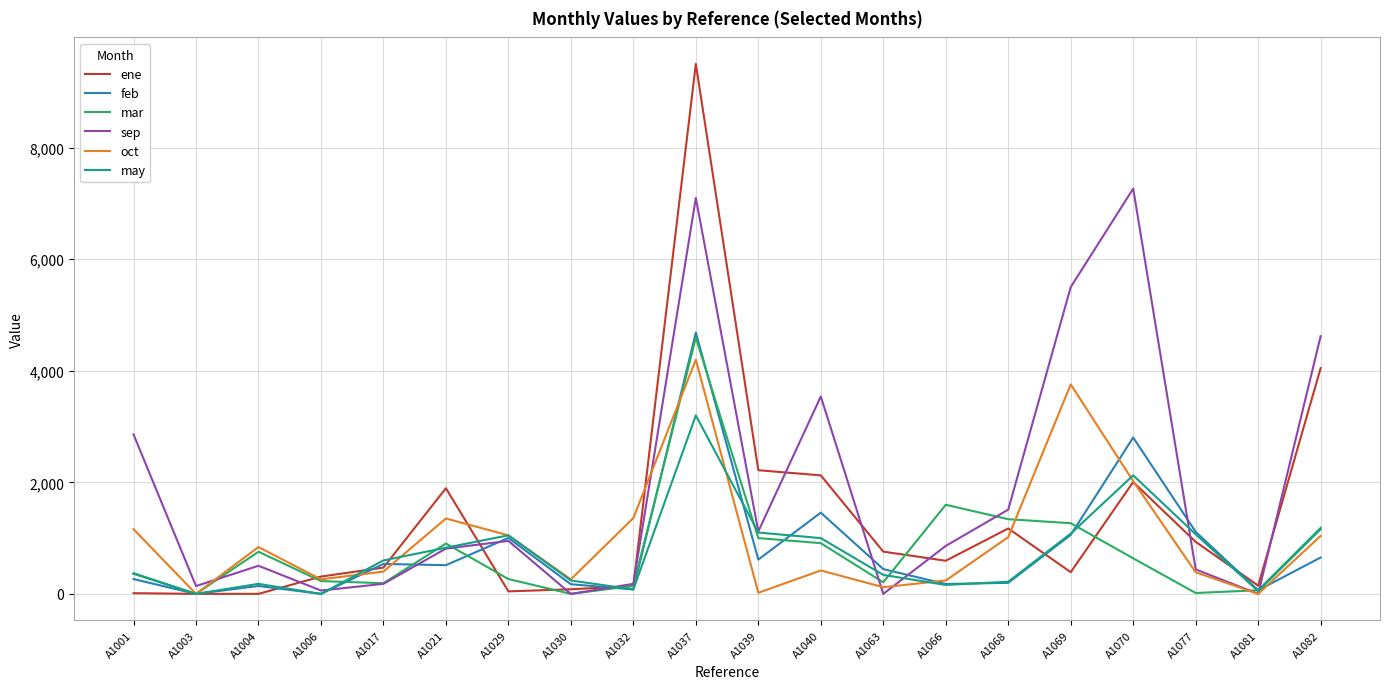

What is the greatest value displayed?

9503.6